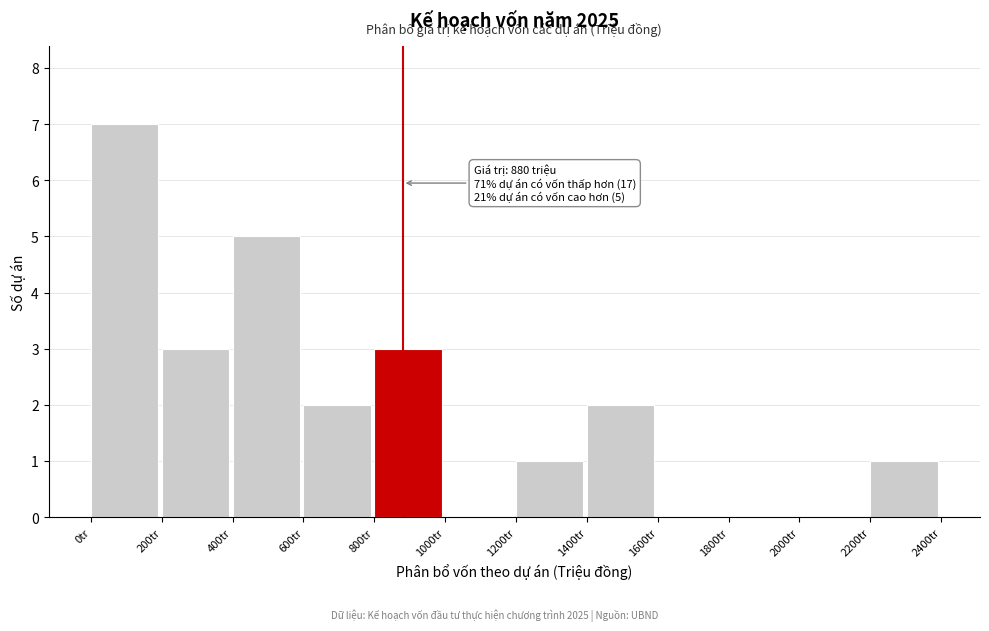

Over which range of the x-axis is the bar tallest?

0 to 200